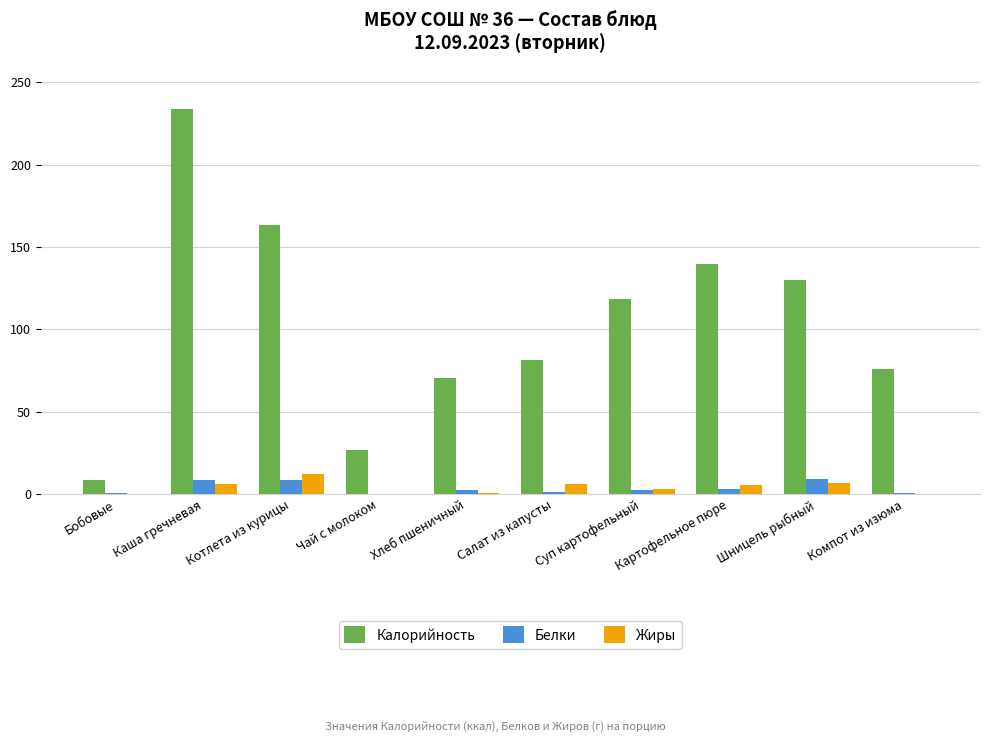

Is it true that Белки equals 2.7 at Суп картофельный?

True